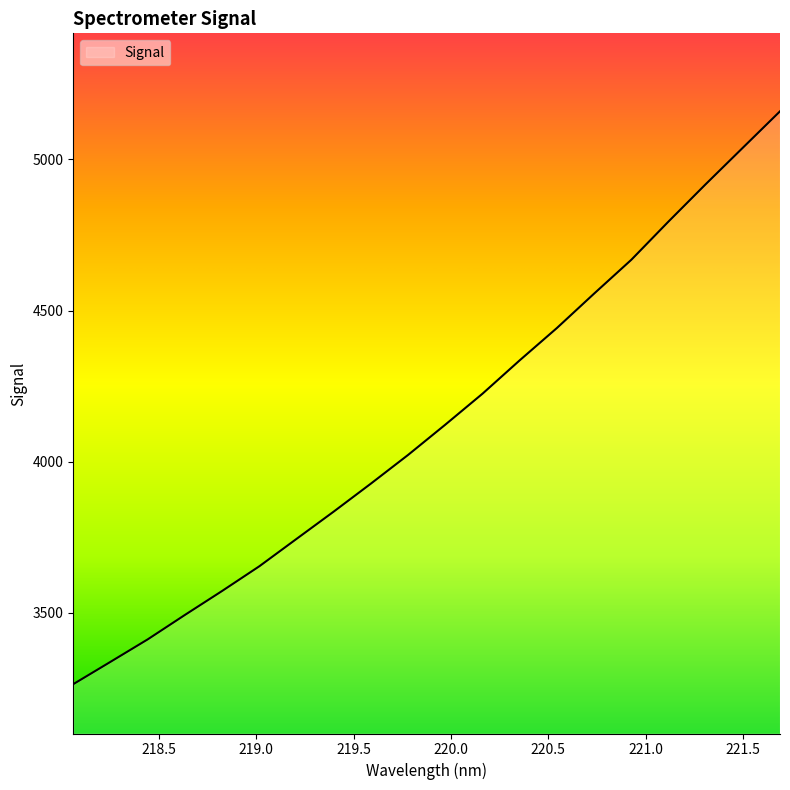

What is the difference between the maximum and minimum values?

1894.7